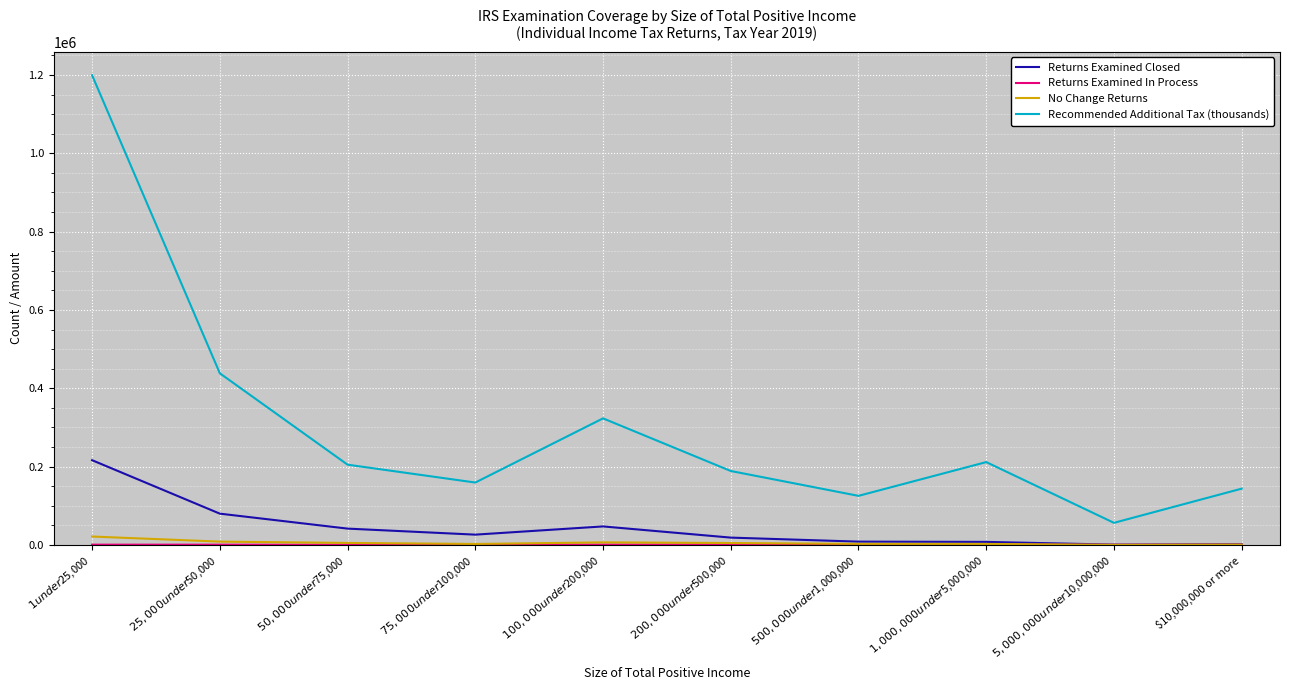

How many series are shown in this chart?

4